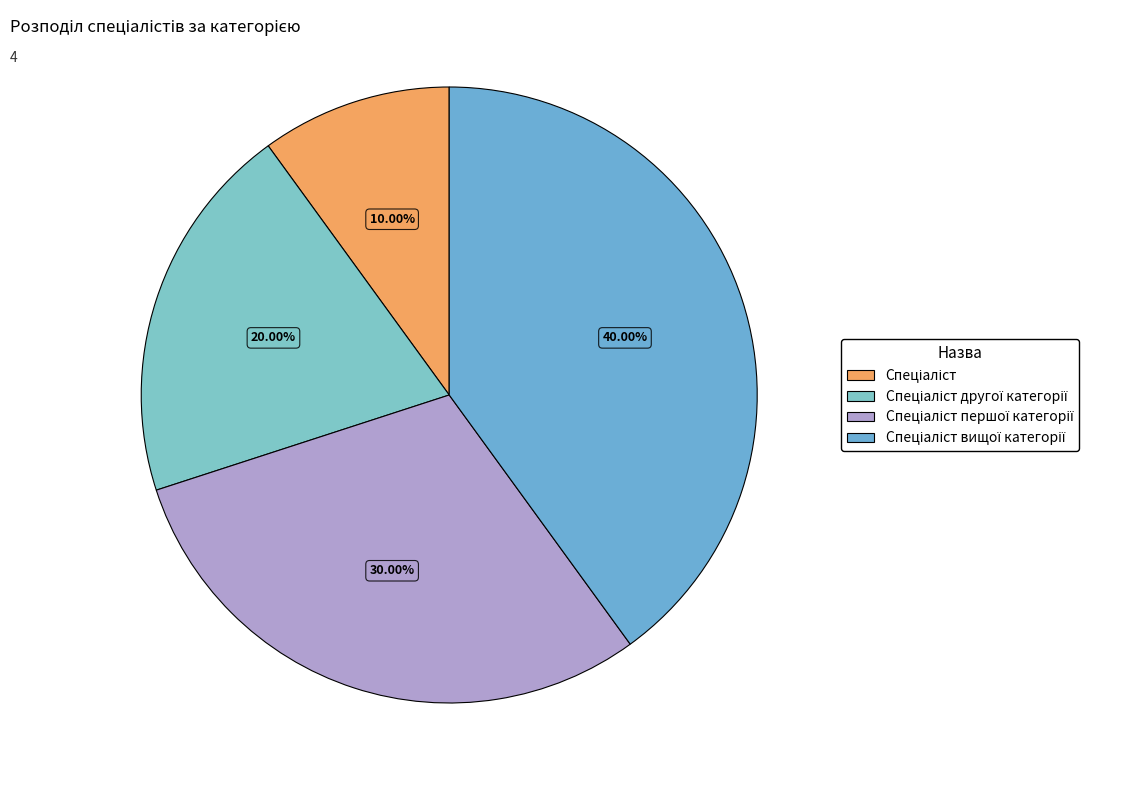

Do Спеціаліст and Спеціаліст першої категорії together represent more than half of the pie?

No